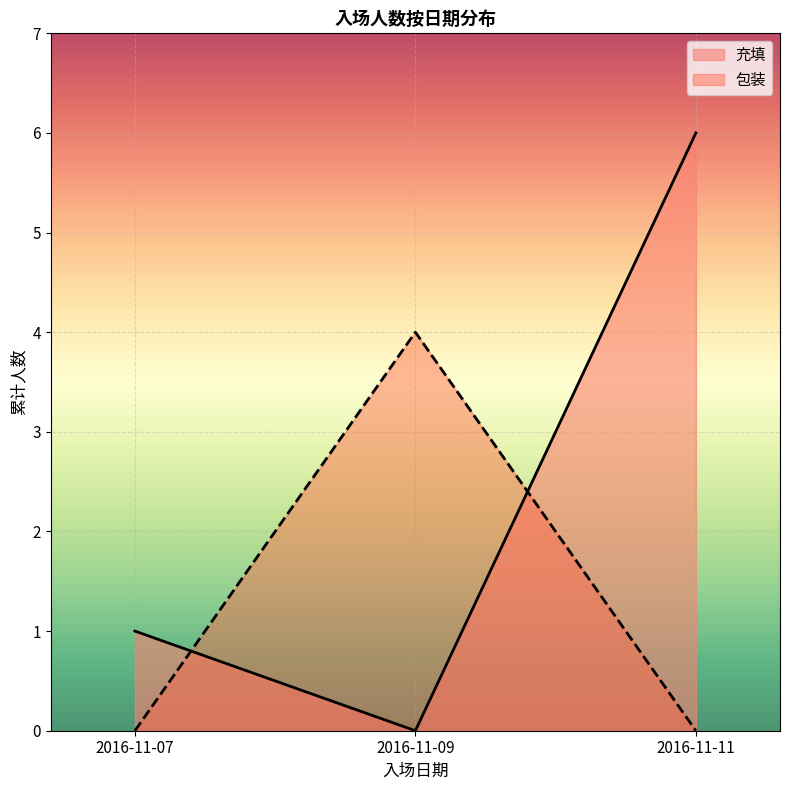

True or false: 包装 has more than 0 interior local peaks.

False